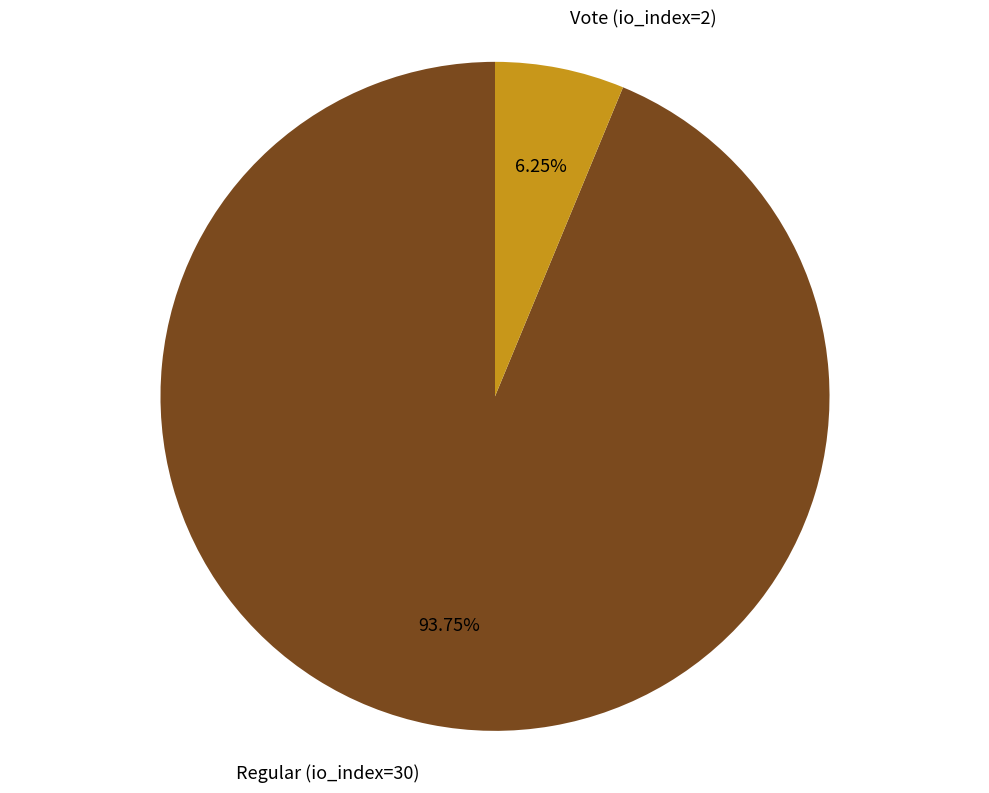

Count the number of slices in the pie.

2